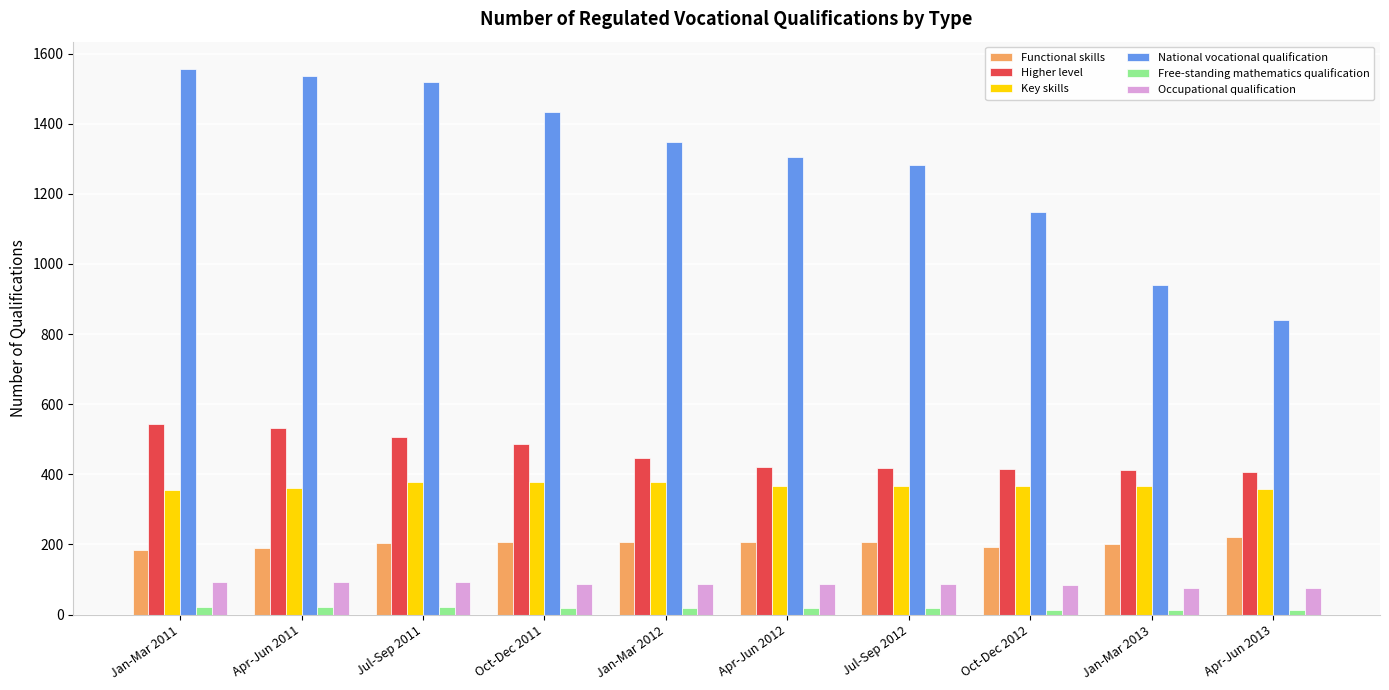

What is the label of the 8th bar from the left?

Oct-Dec 2012